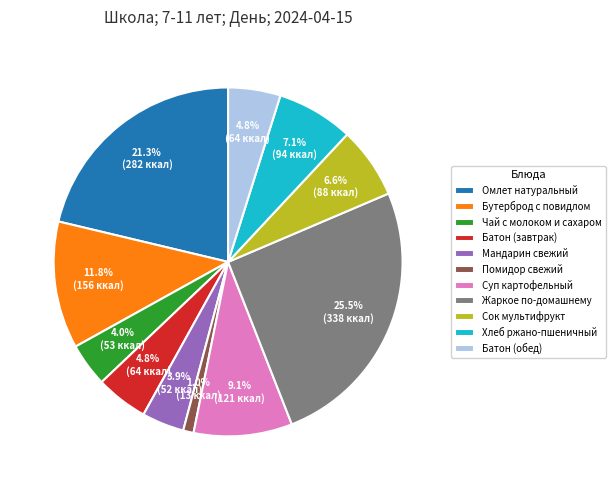

Which slice is the largest?

Жаркое по-домашнему